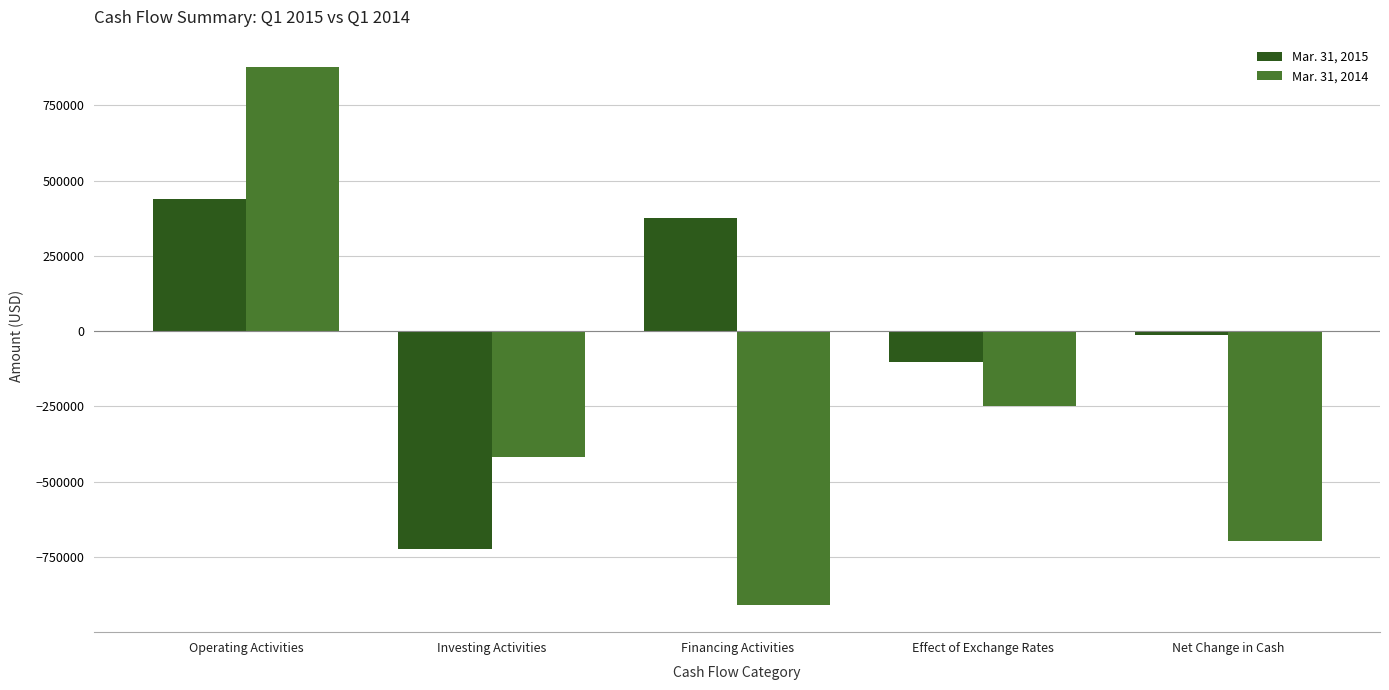

What is the label of the 1st bar from the left?

Operating Activities